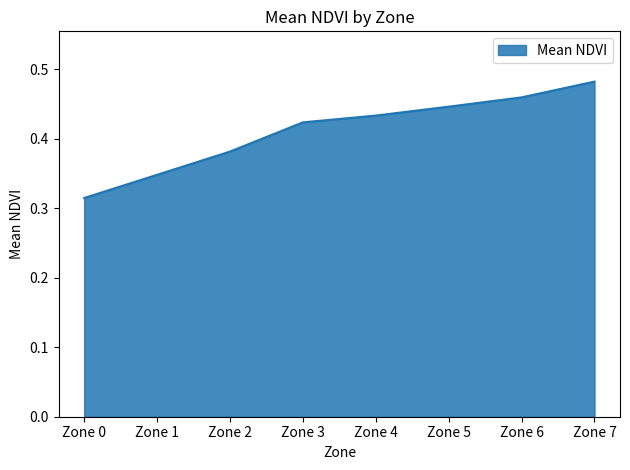

Which category has the lowest value across all series?

Zone 0